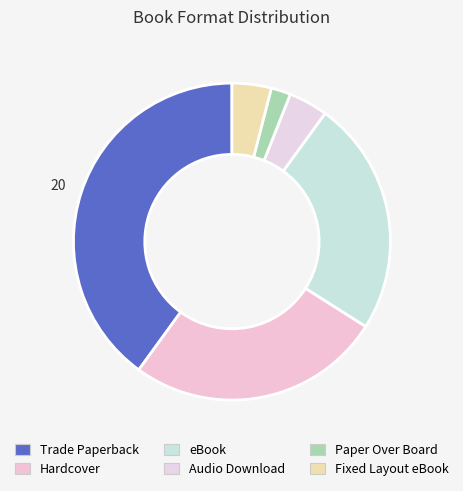

The Trade Paperback slice represents 40% of the pie. True or false?

True